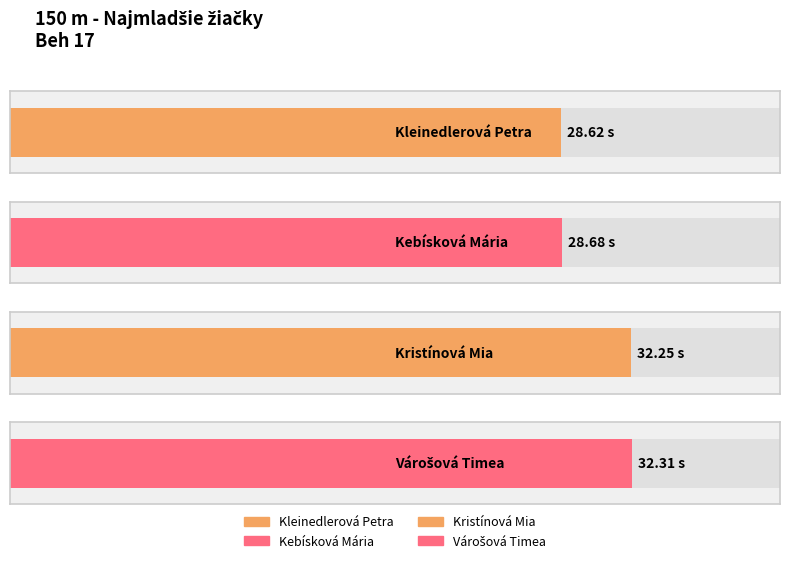

What is the change in value from Kleinedlerová Petra to Kebísková Mária?

+0.1